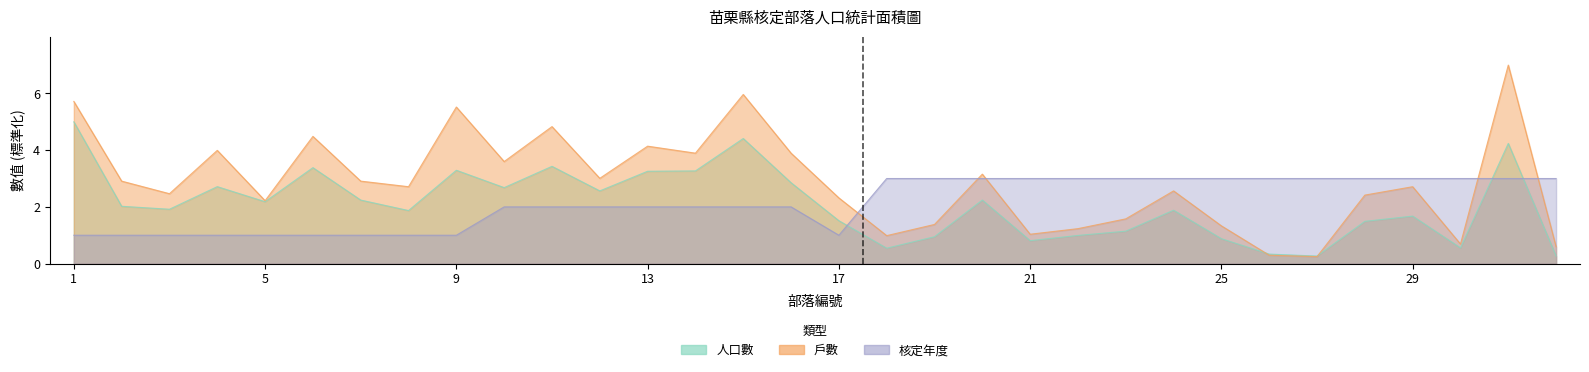

Where do 核定年度 and 戶數 first cross each other?

17 and 18